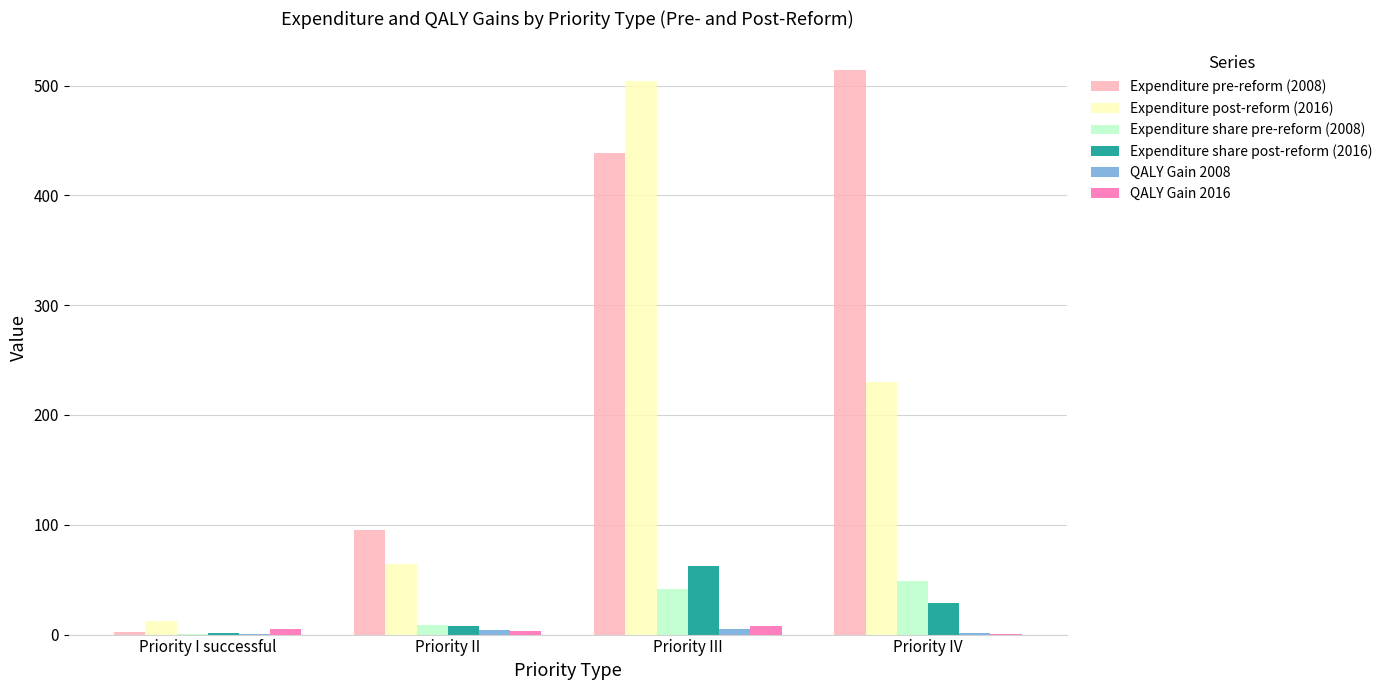

What is the greatest value displayed?

514.6